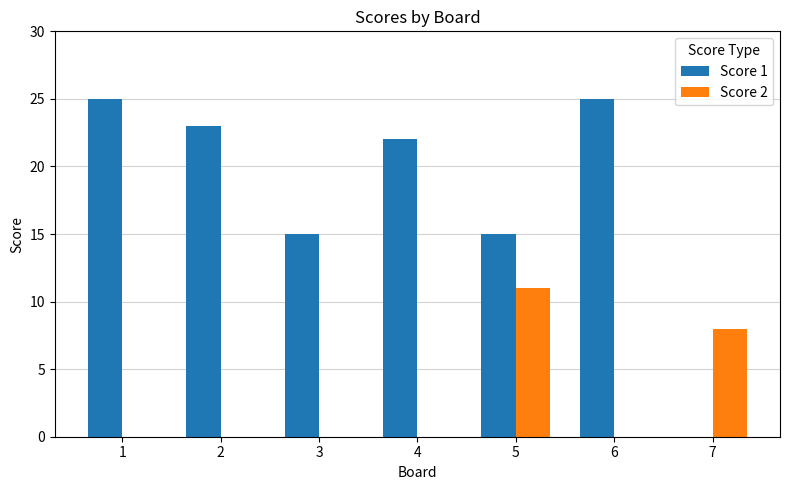

Which series changed the most between 2 and 3?

Score 1